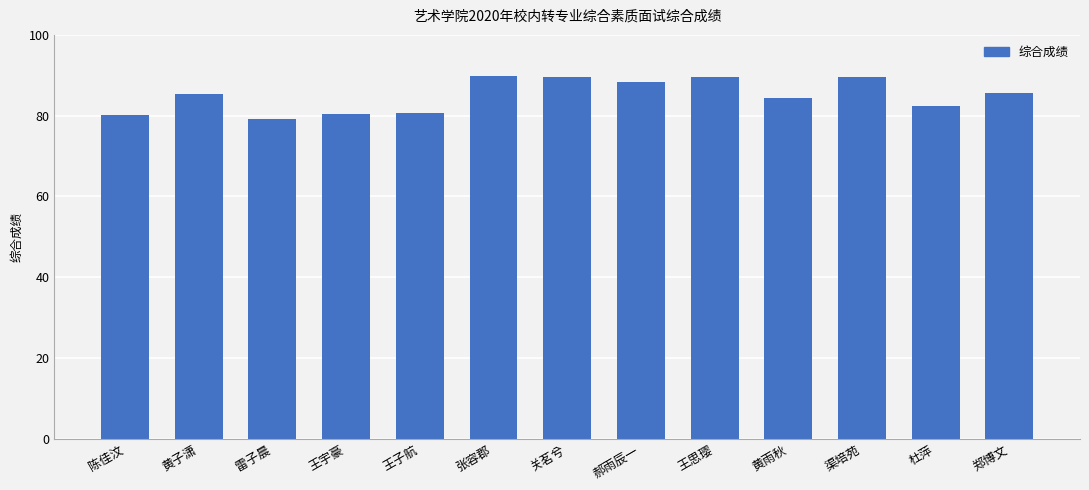

What position from the left is 黄雨秋?

10